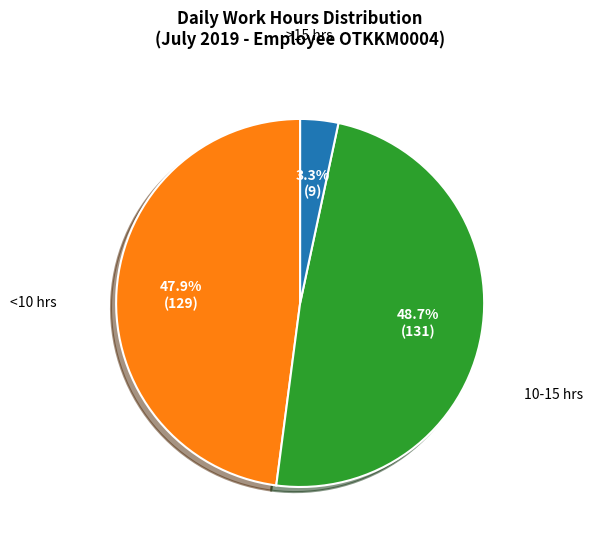

Is there any slice that represents more than half of the pie?

No